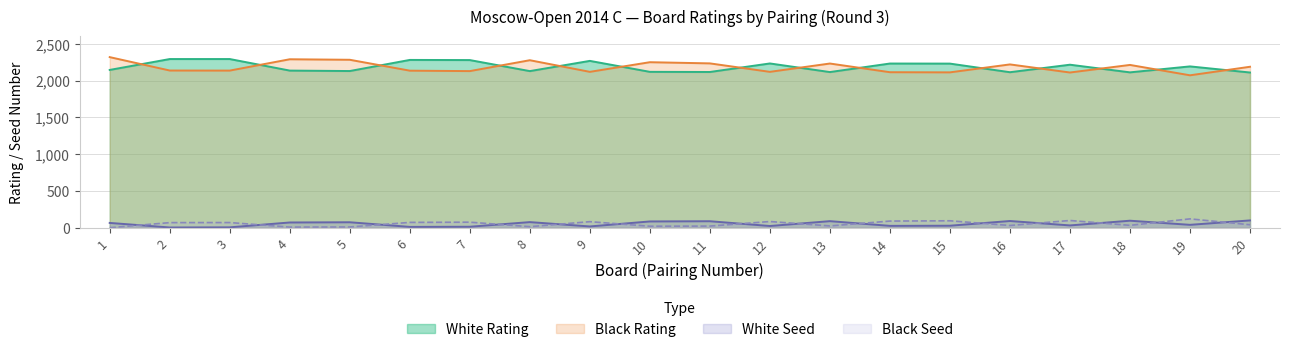

What is the sum of the Black Seed values at 20 and 10?

62